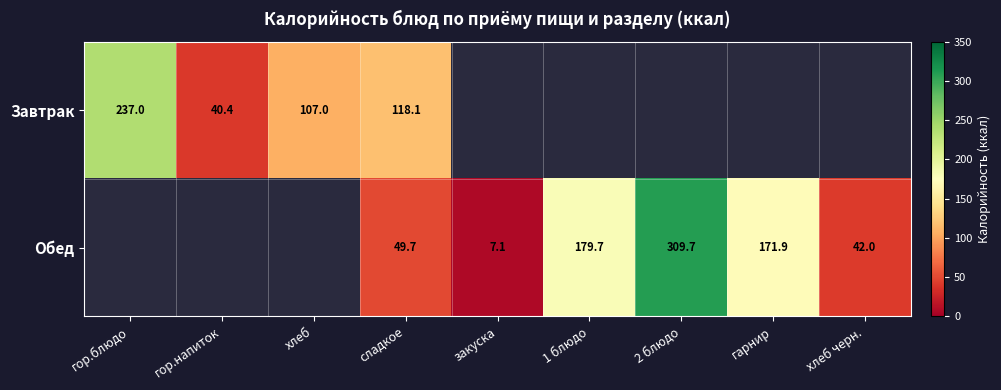

What is the spread (max minus min) of values at сладкое?

68.4